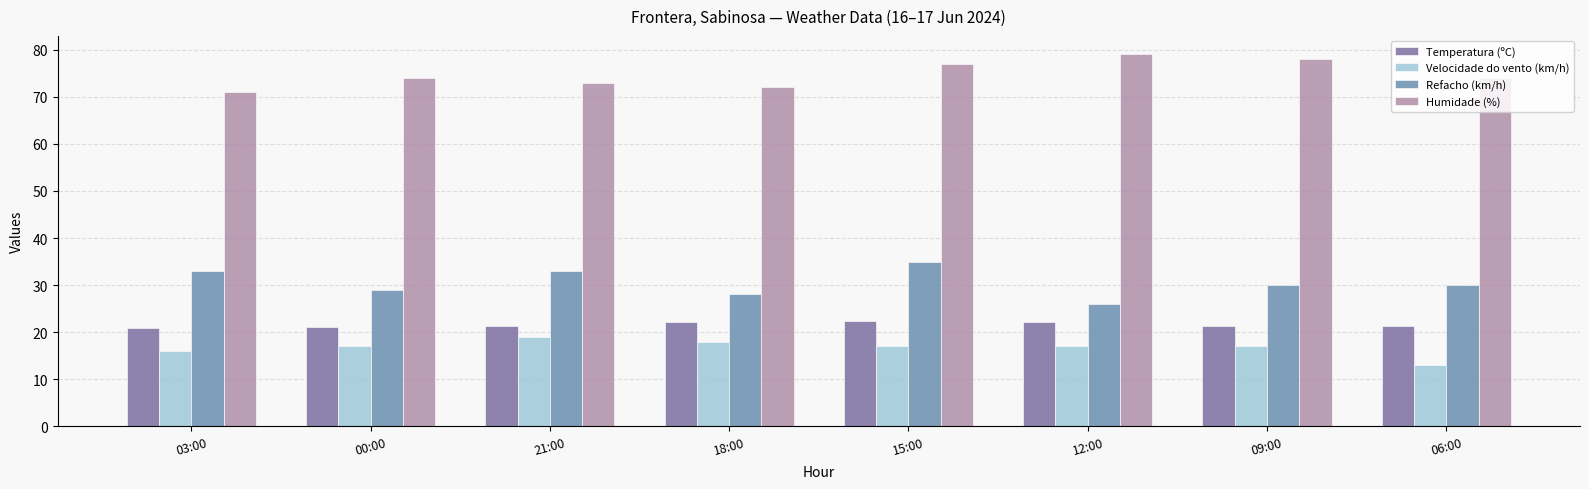

Which series changed the most between 00:00 and 06:00?

Velocidade do vento (km/h)